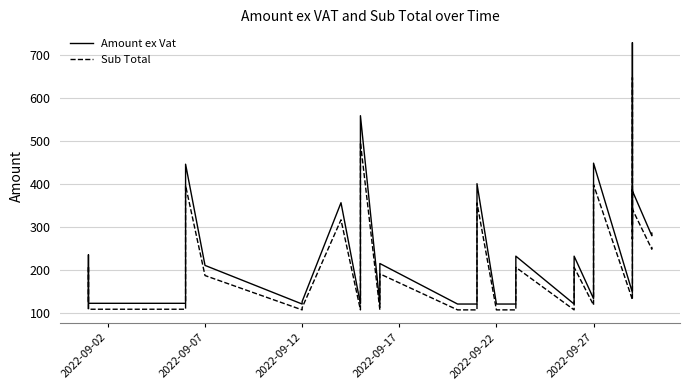

What is the difference between the maximum and minimum values in the Sub Total series?

538.3